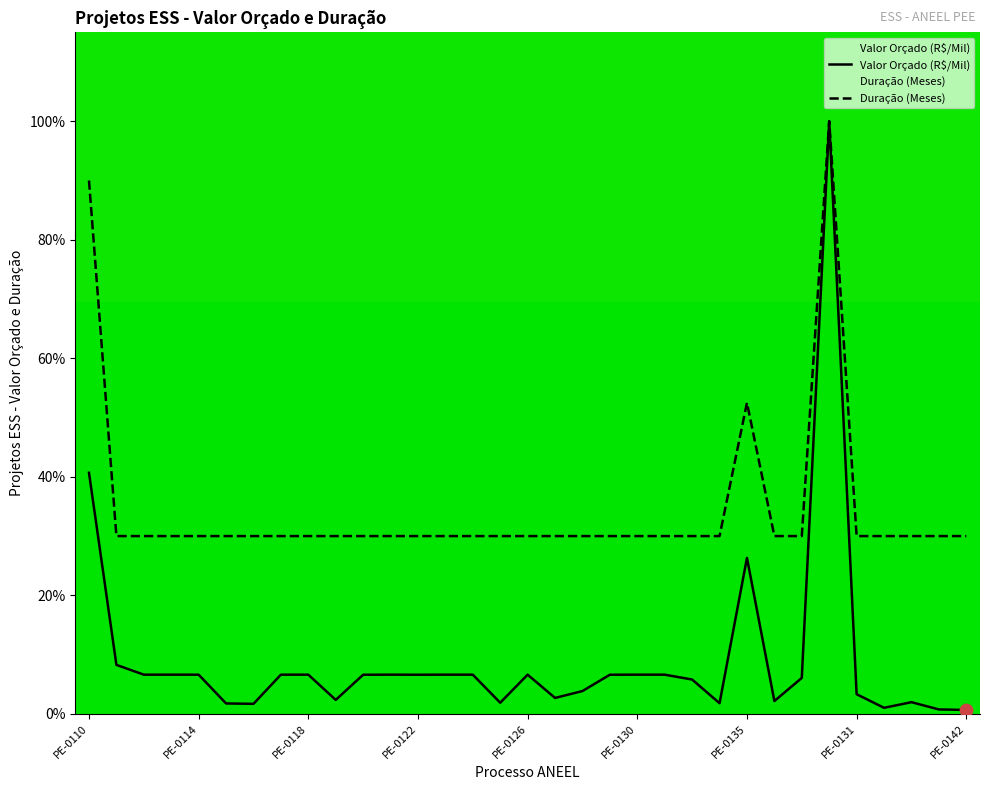

Which series has the largest total across all categories?

Duração (Meses)